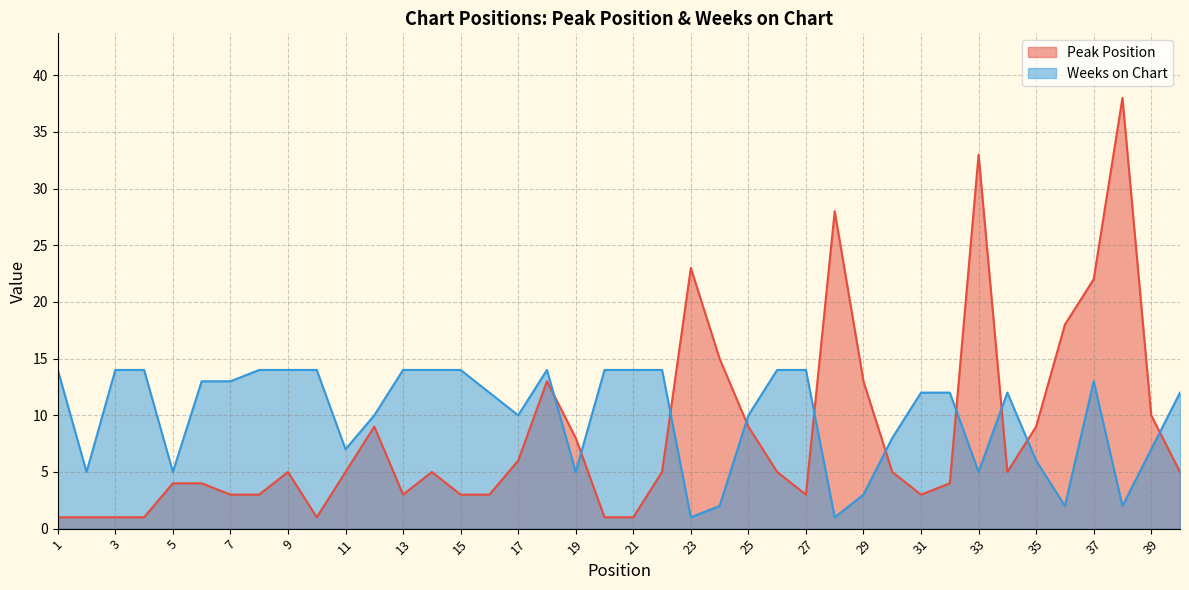

Does the chart have visible grid lines?

Yes